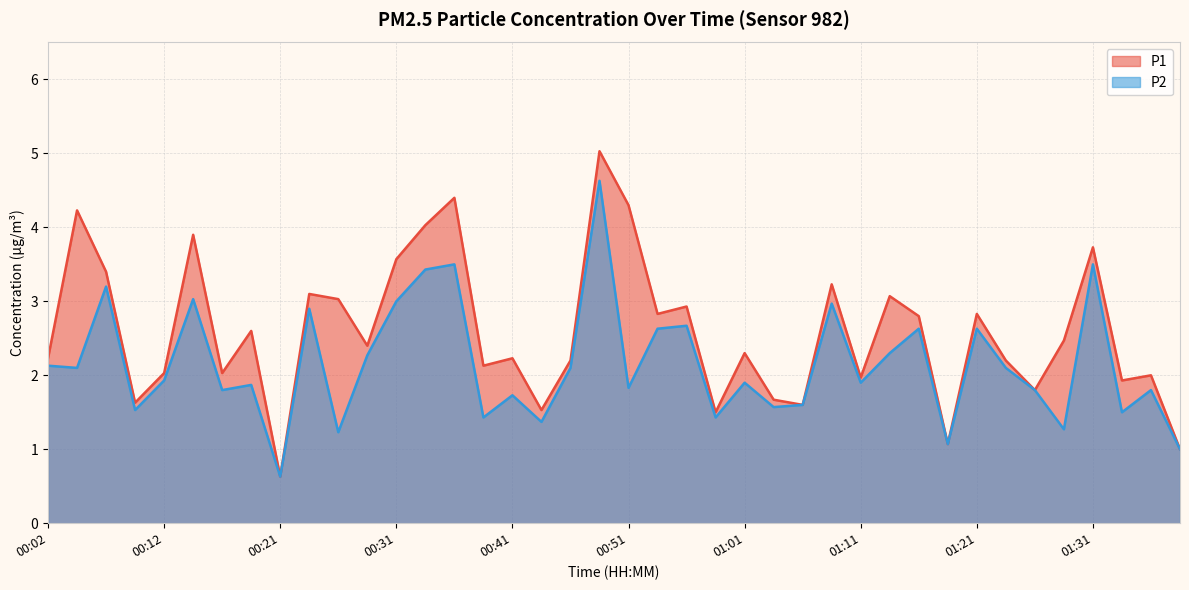

The P1 series shows 4.4 at 00:24. True or false?

False